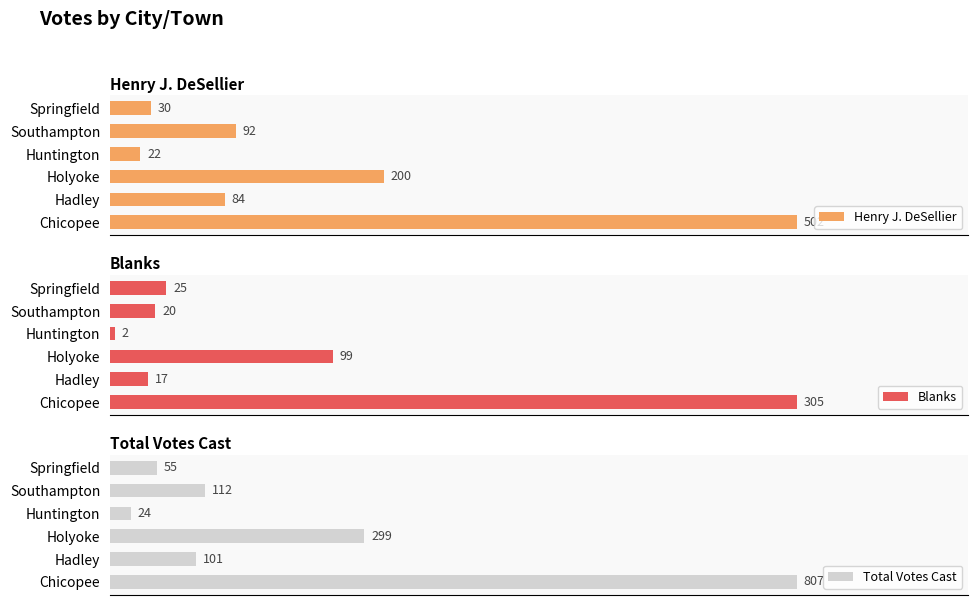

Which series has the largest total across all categories?

Total Votes Cast